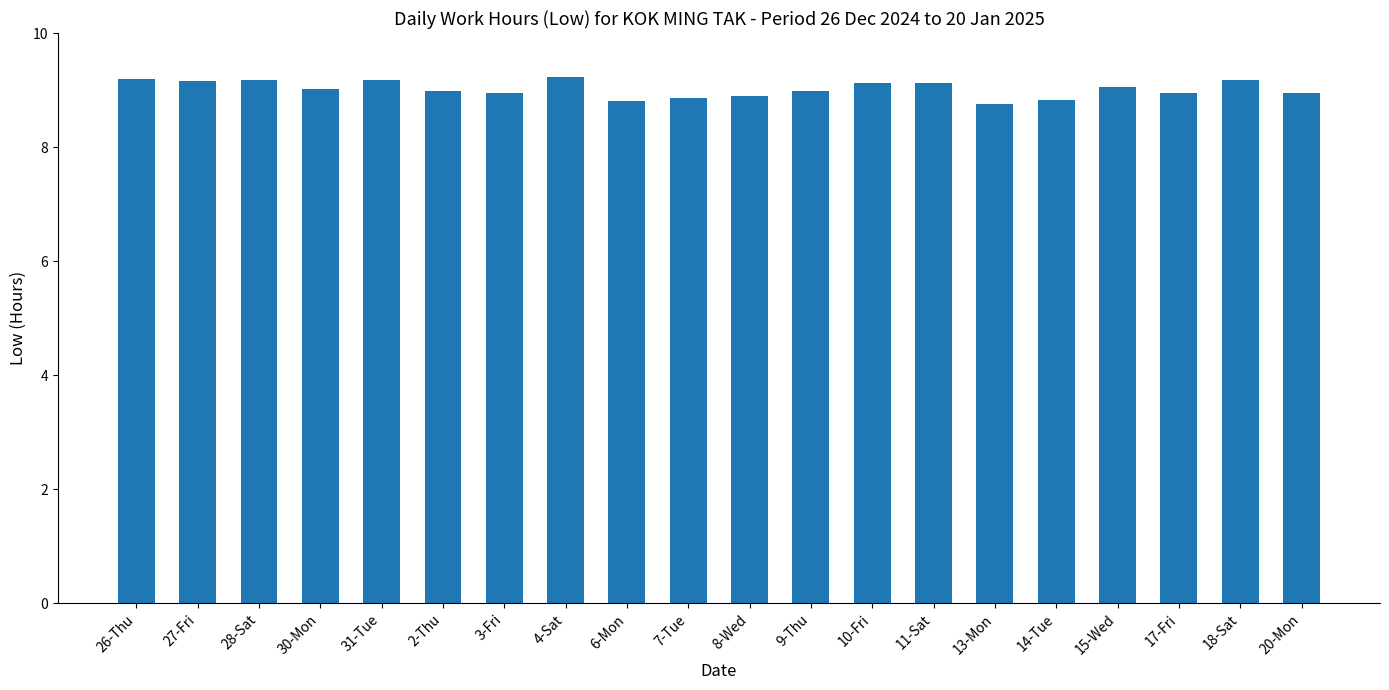

What is the difference between the second highest and minimum values?

0.4